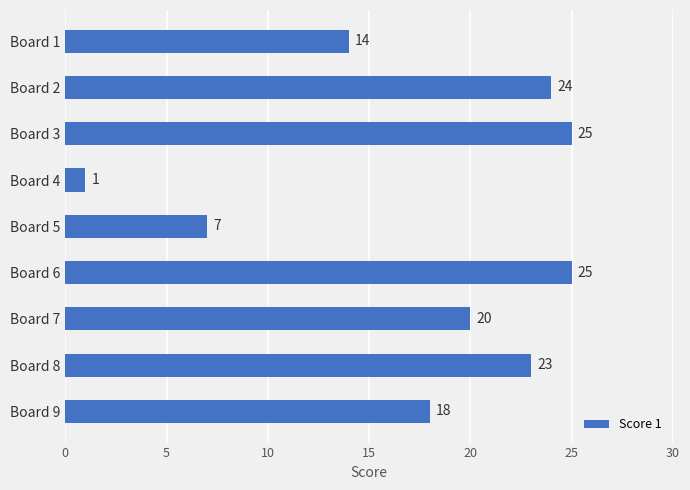

Does the chart contain stacked bars?

No